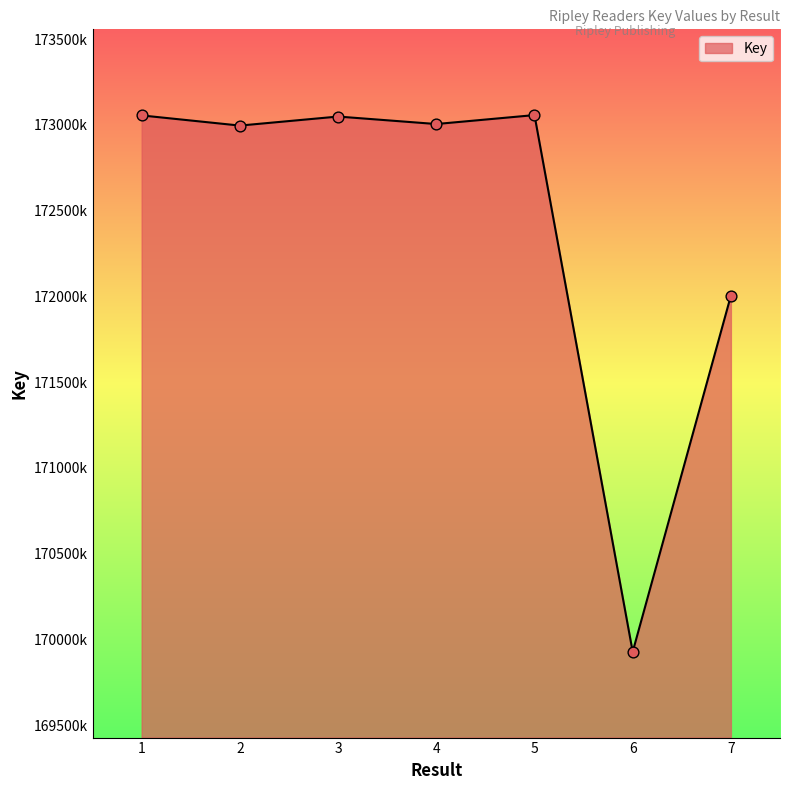

What is the change in value from 2 to 6?

-3068250